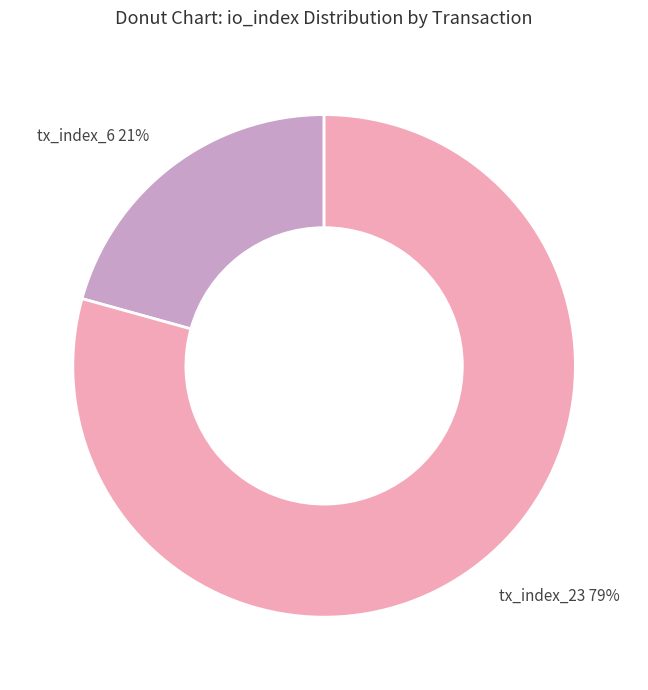

How many segments does this pie chart have?

2